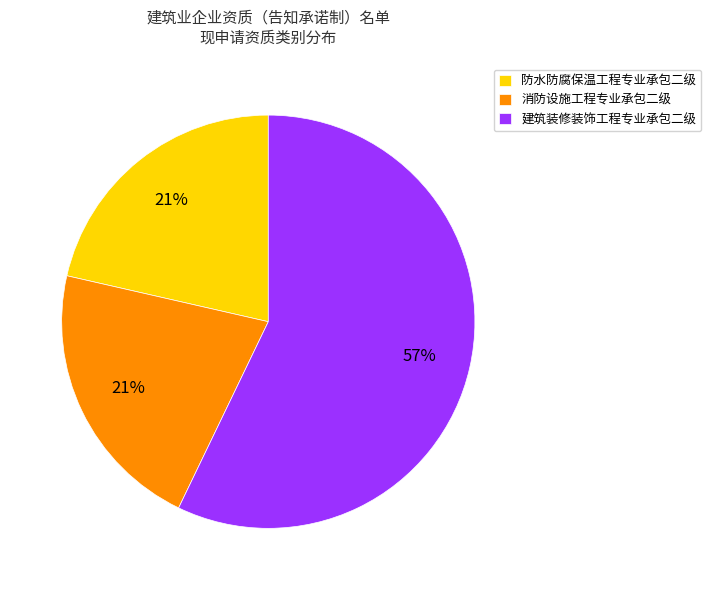

Does any single category account for the majority?

Yes